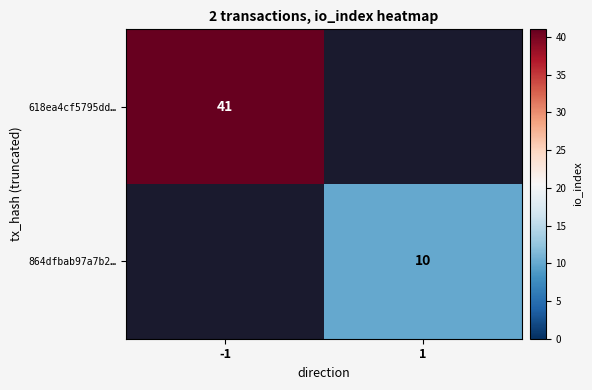

At how many categories does at least one series exceed 20?

1